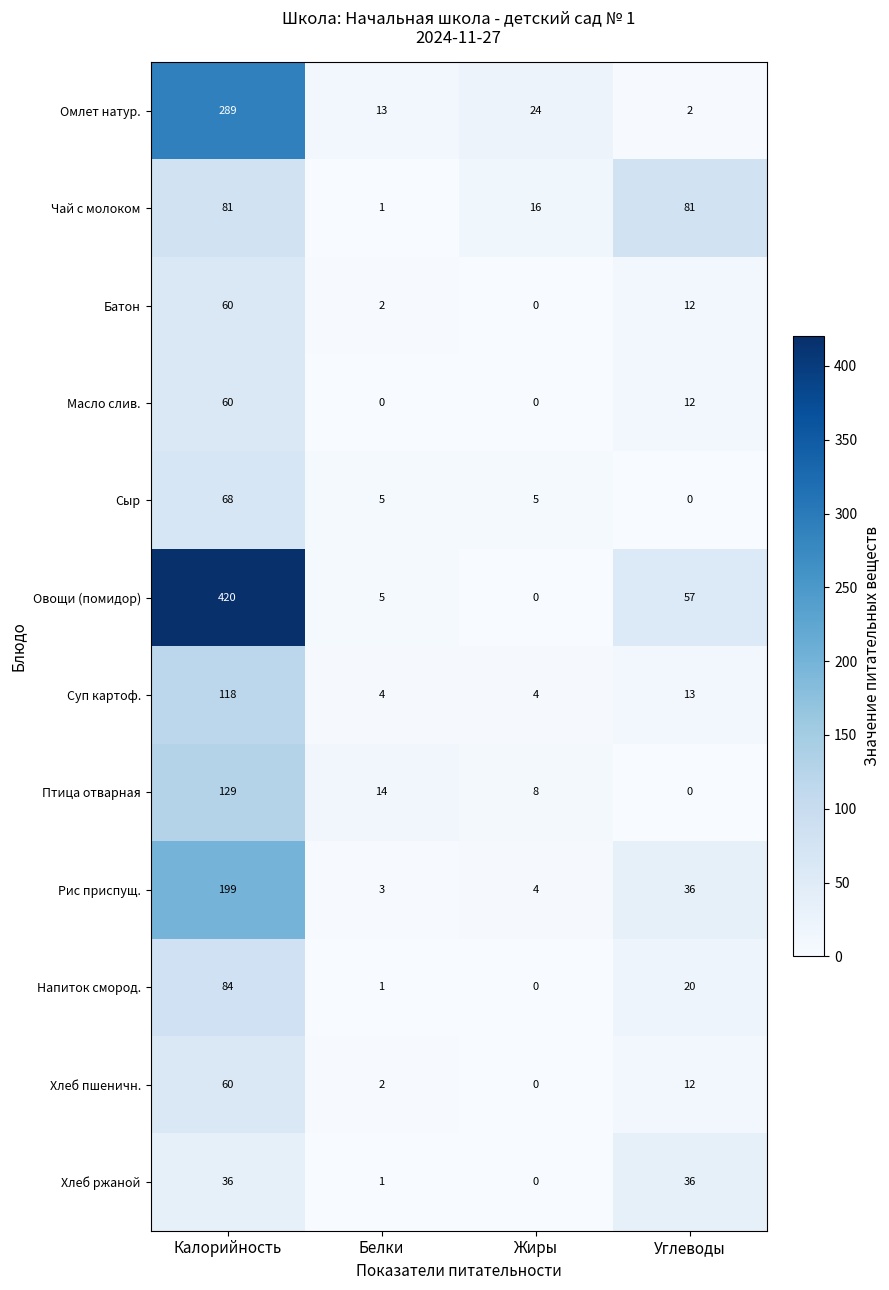

At which category is the sum across all series the highest?

Калорийность